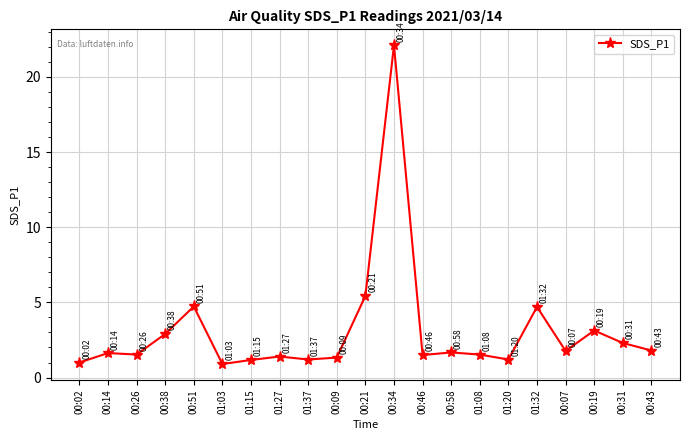

What is the difference between the maximum and second lowest values?

21.1